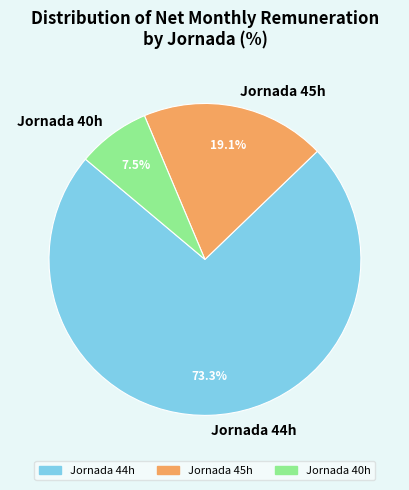

What is the ratio of the value at Jornada 44h to the value at Jornada 45h?

3.8